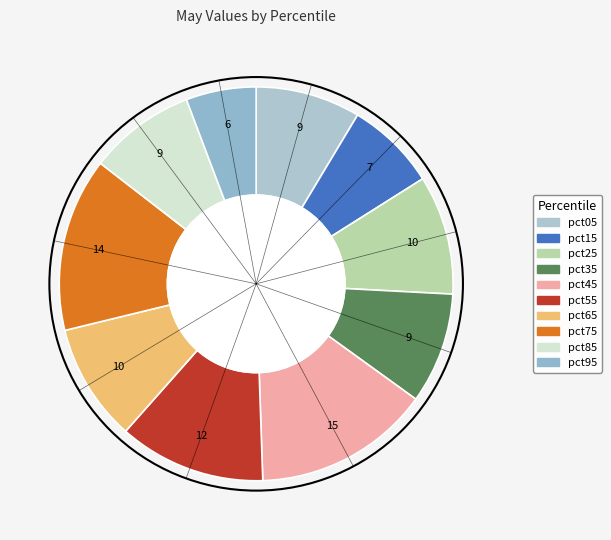

Which slice is the smallest?

pct95